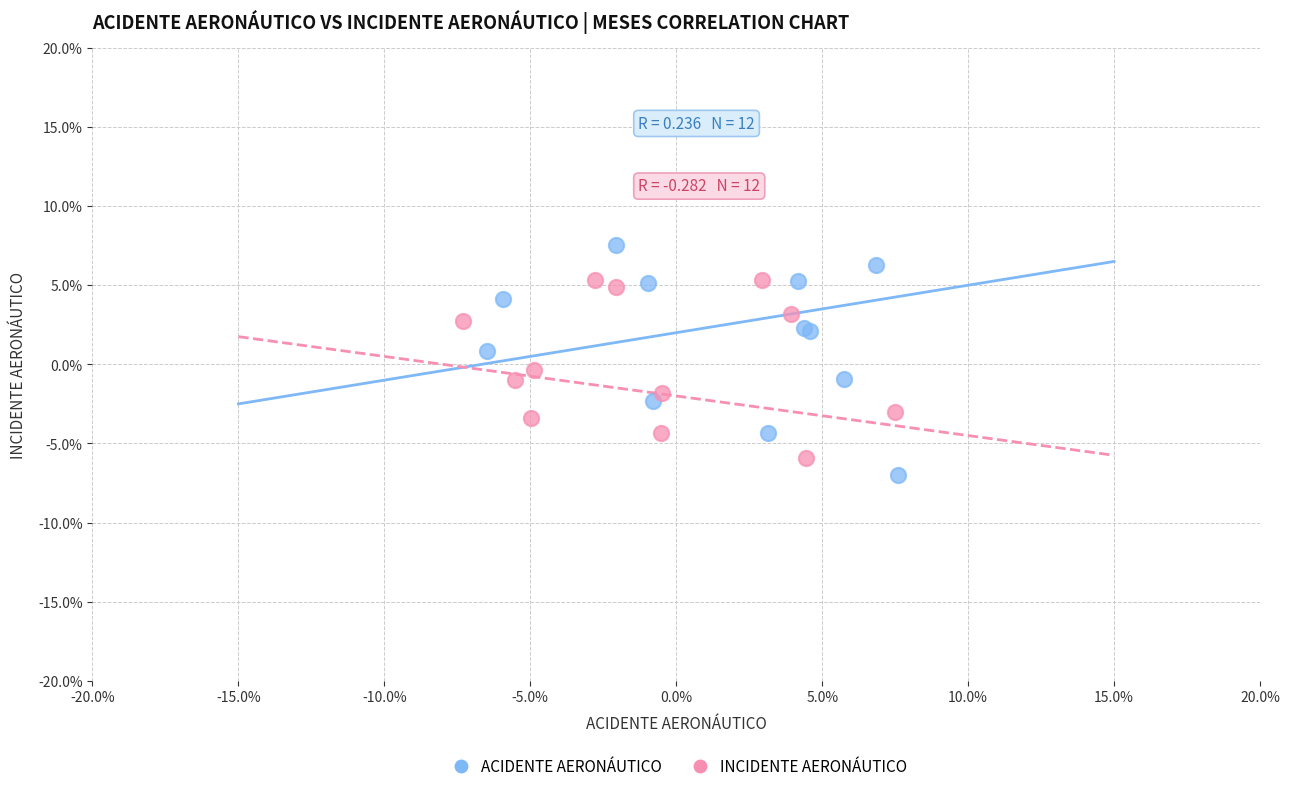

What are all the series names shown in the legend?

ACIDENTE AERONÁUTICO, INCIDENTE AERONÁUTICO